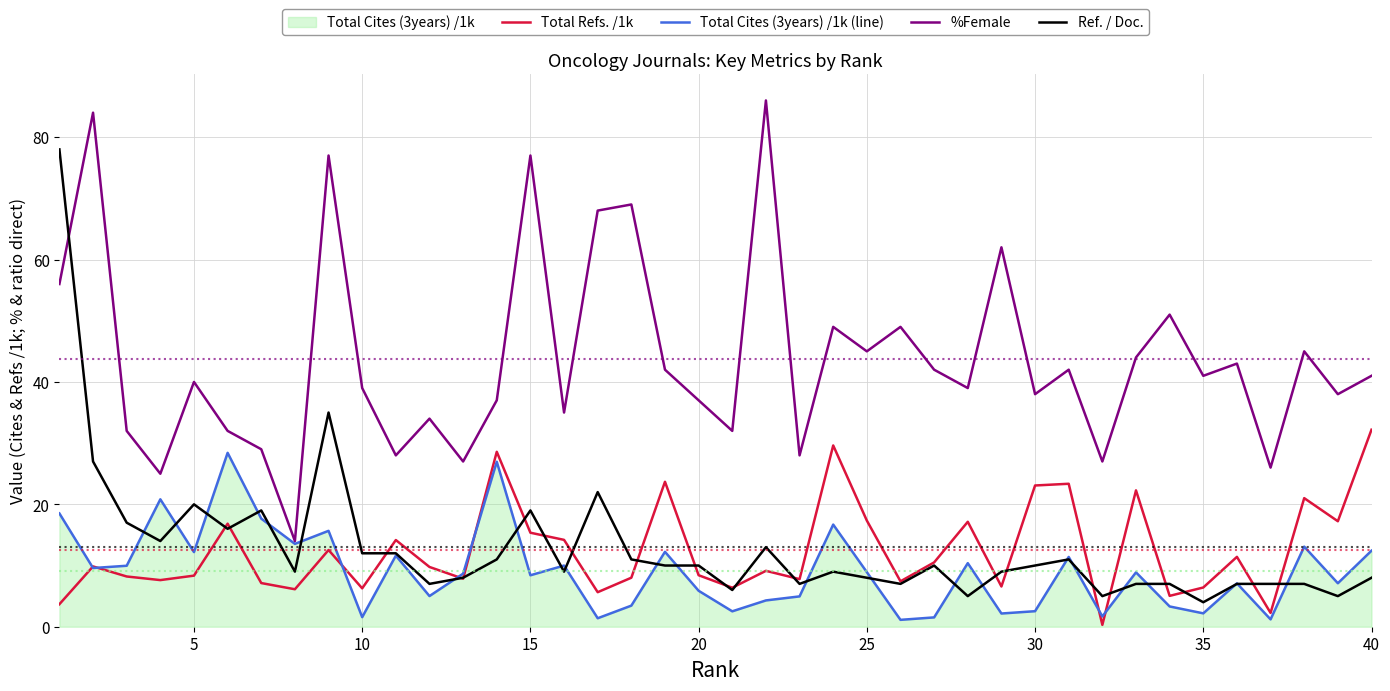

Does the chart have visible grid lines?

Yes